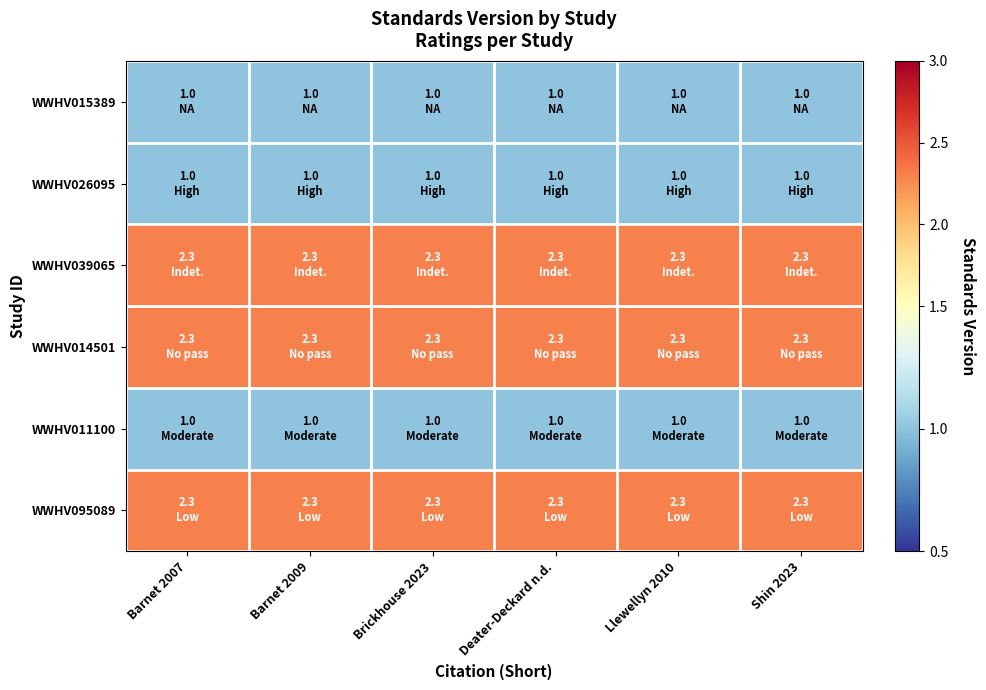

Which category has the highest value across all series?

Barnet 2007